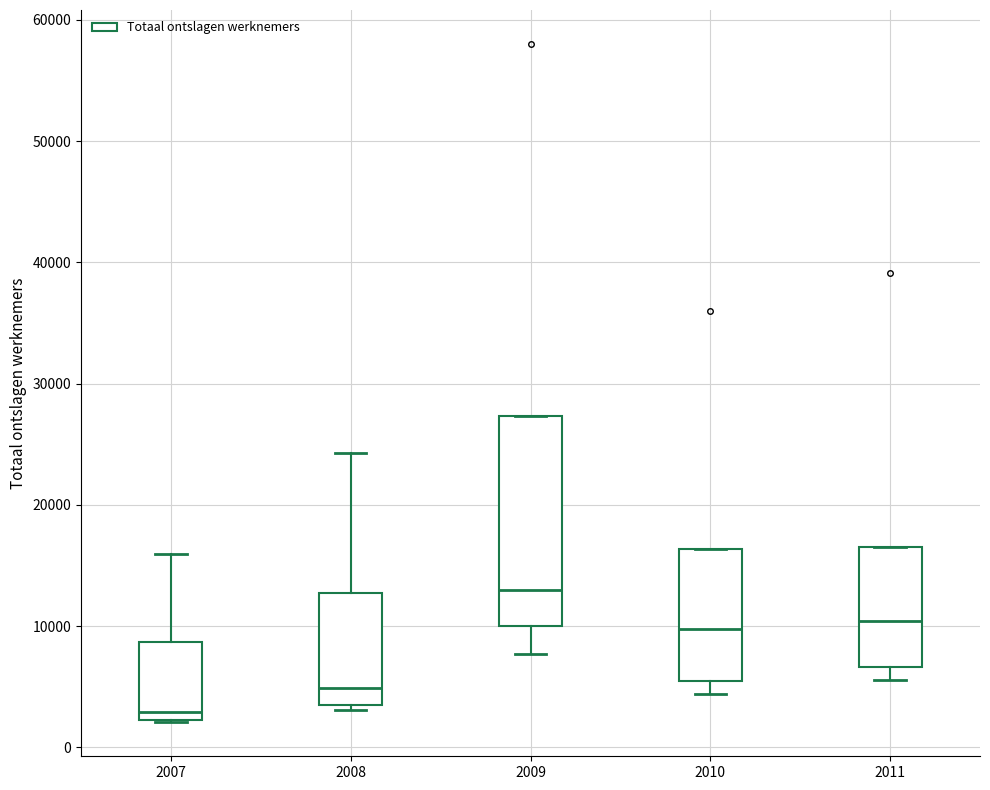

Which box has the highest median line?

2009